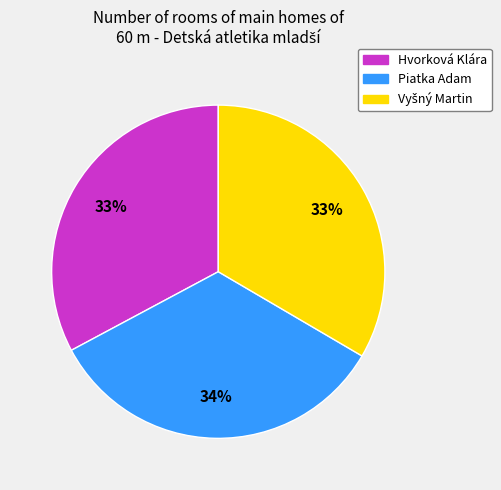

What percentage is the Piatka Adam slice, to the nearest percent?

34%